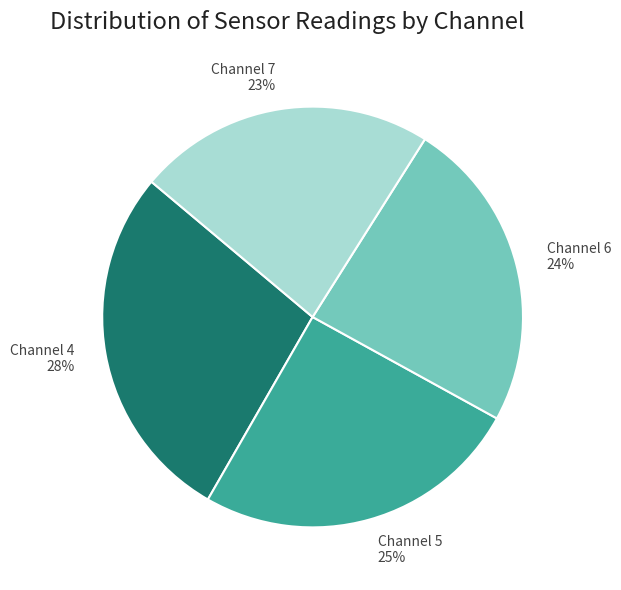

To the nearest percent, what portion does Channel 6 represent?

24%